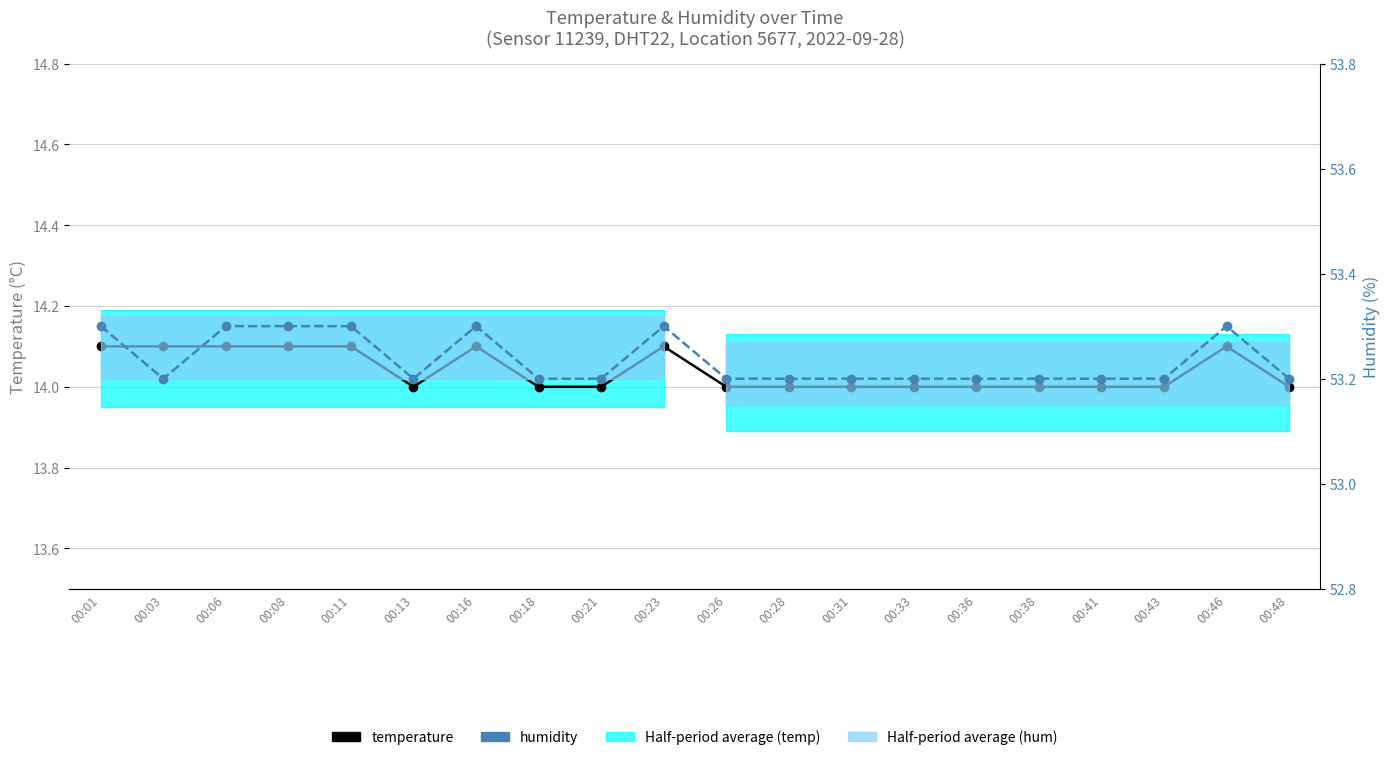

Which label corresponds to the largest value in the chart?

00:01